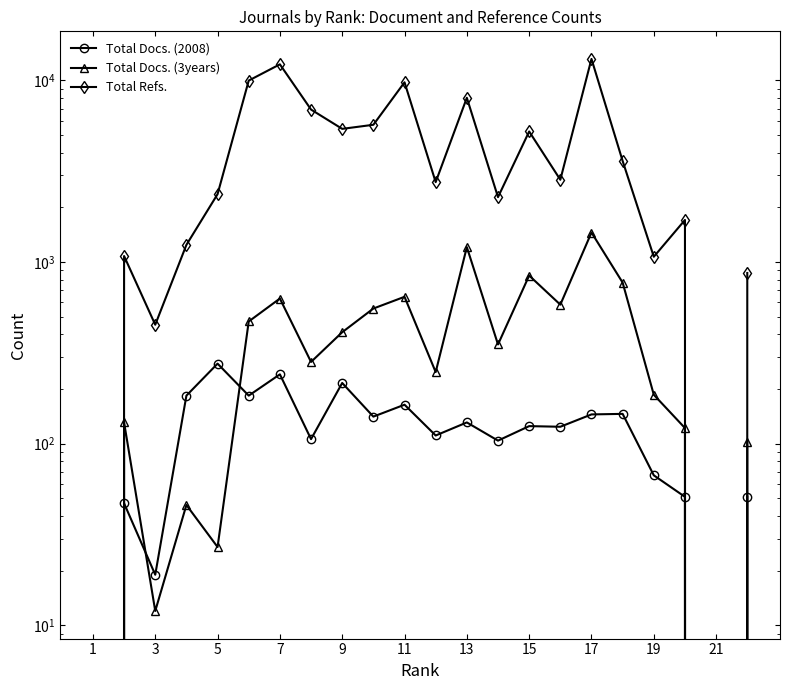

True or false: Total Refs. and Total Docs. (2008) intersect in this chart.

False